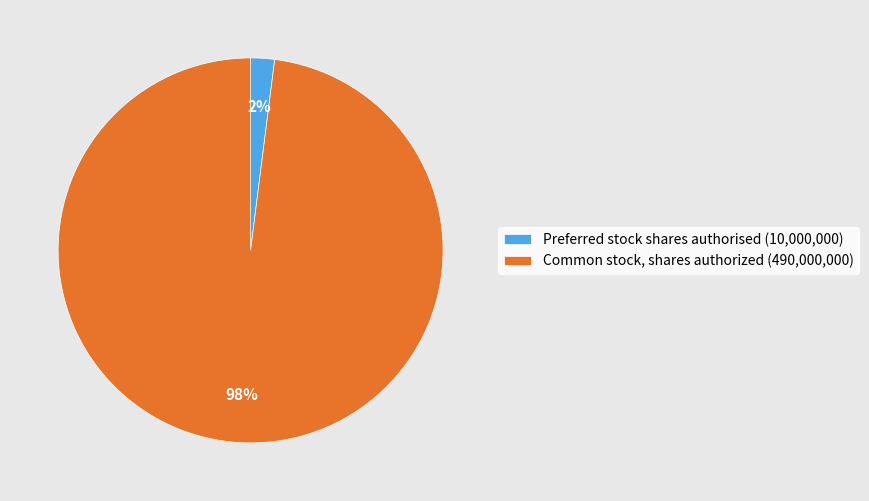

To the nearest percent, what percentage of the pie is Common stock, shares authorized?

98%